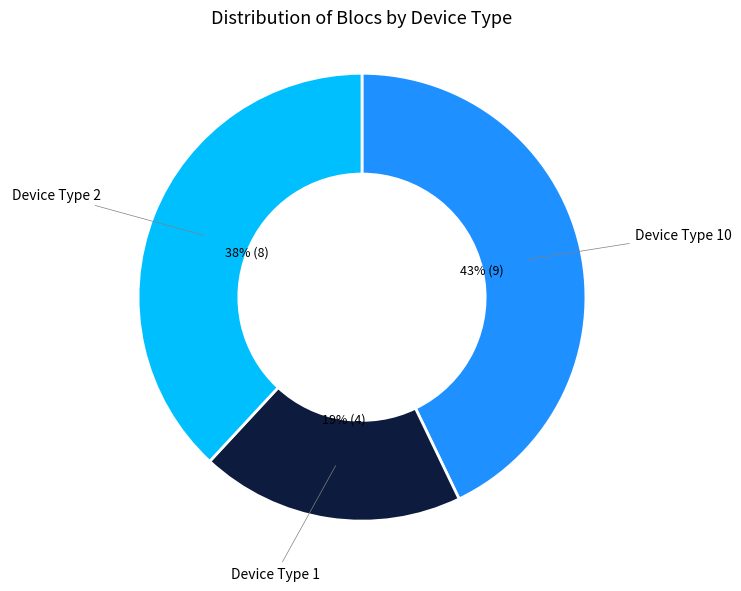

Which slice is the smallest?

Device Type 1